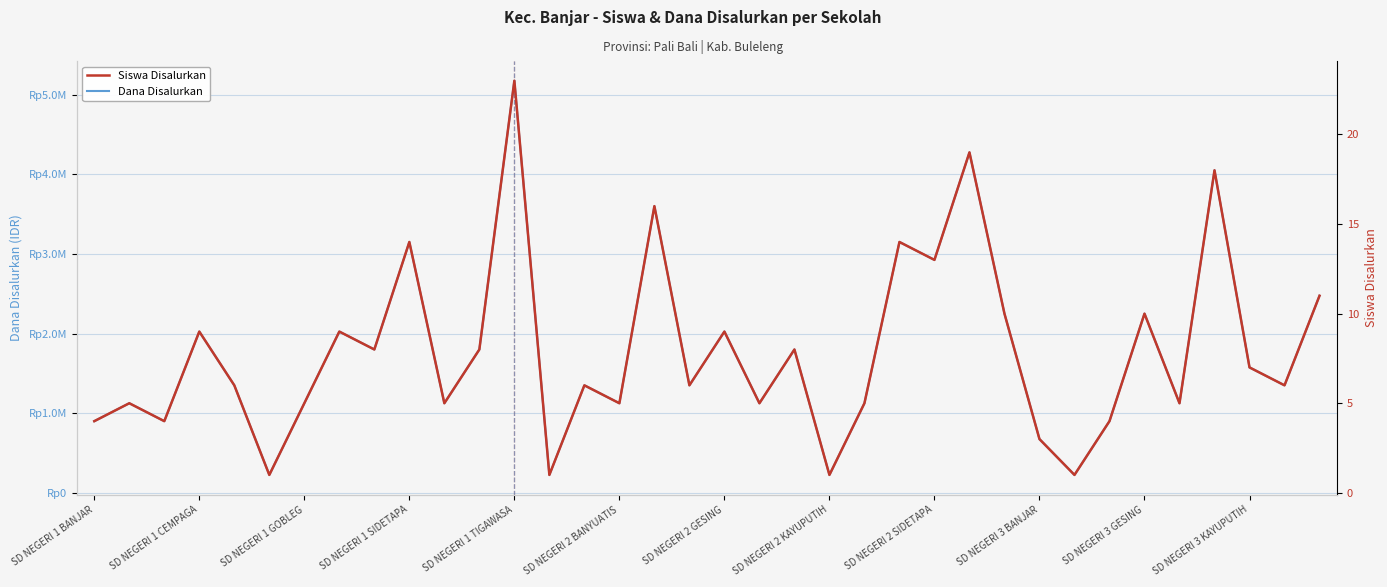

What is the minimum value shown in the chart?

1